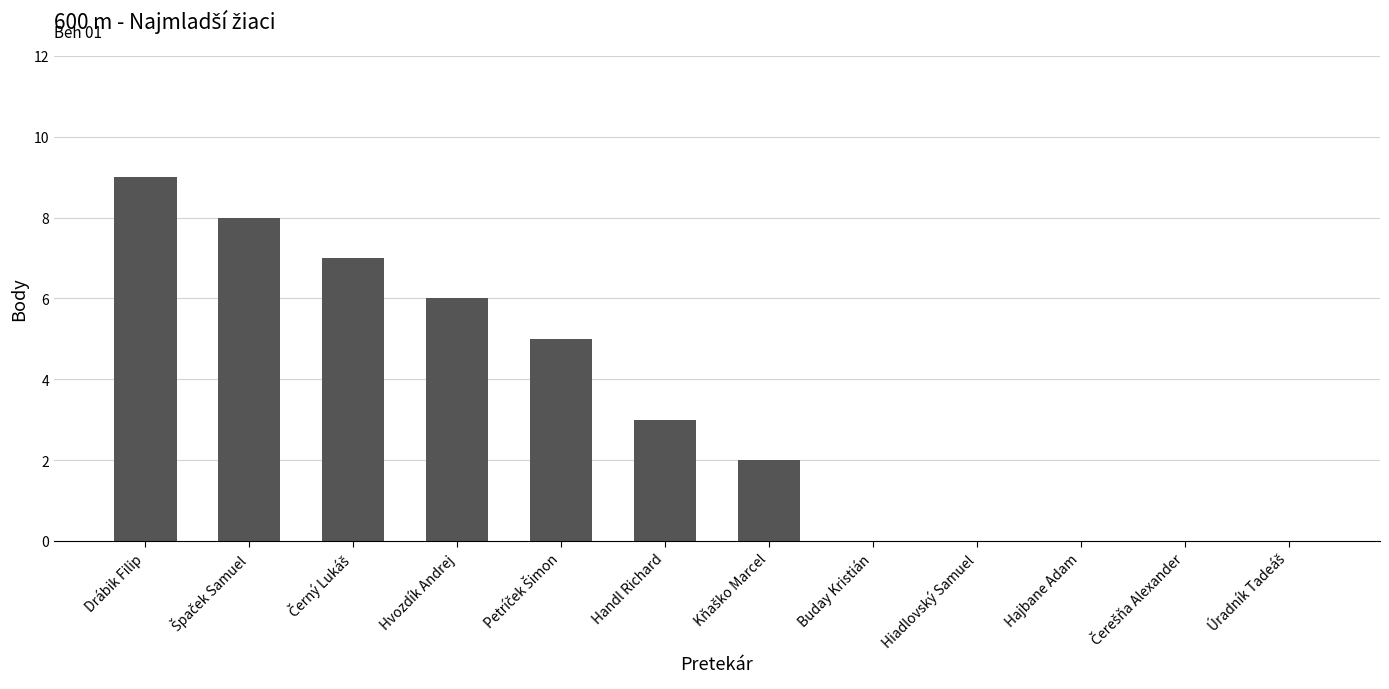

At which category does the chart reach its peak across all series?

Drábik Filip